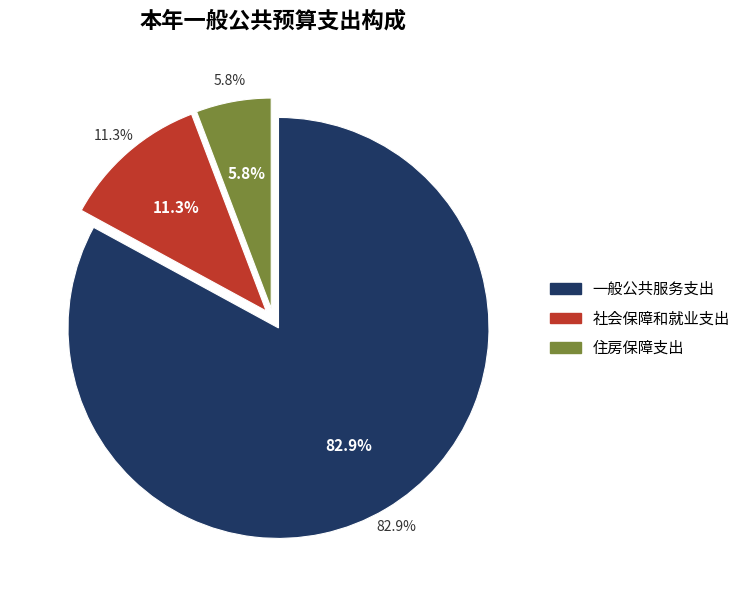

What percentage is NOT represented by 一般公共服务支出?

17.1%